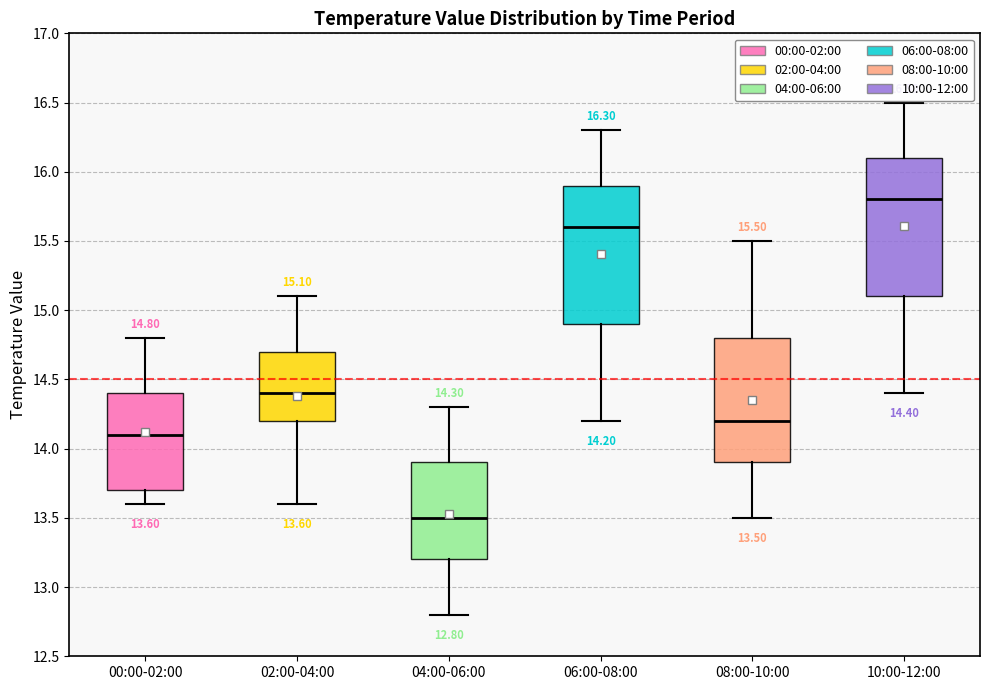

Which box has the highest median line?

10:00-12:00